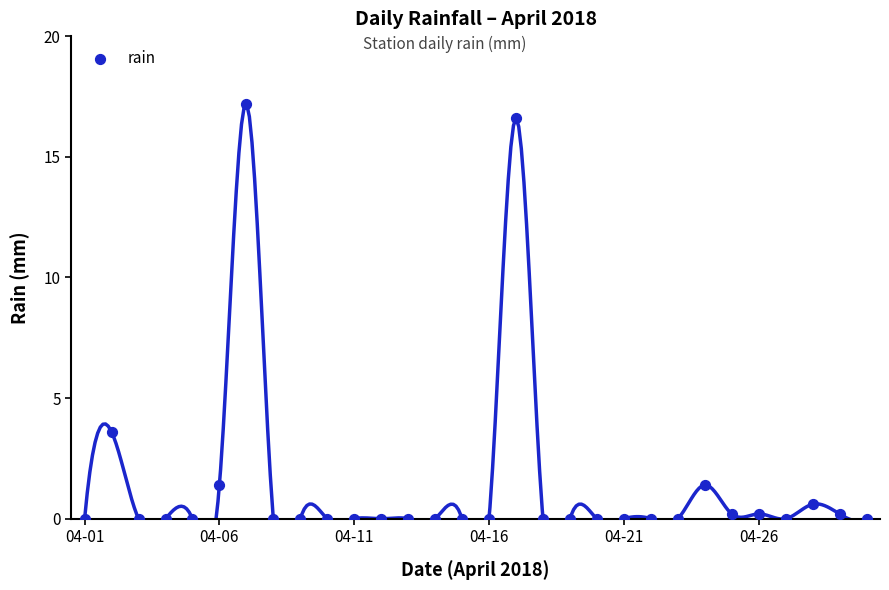

What Y value in the scatter plot is closest to 8?

3.6